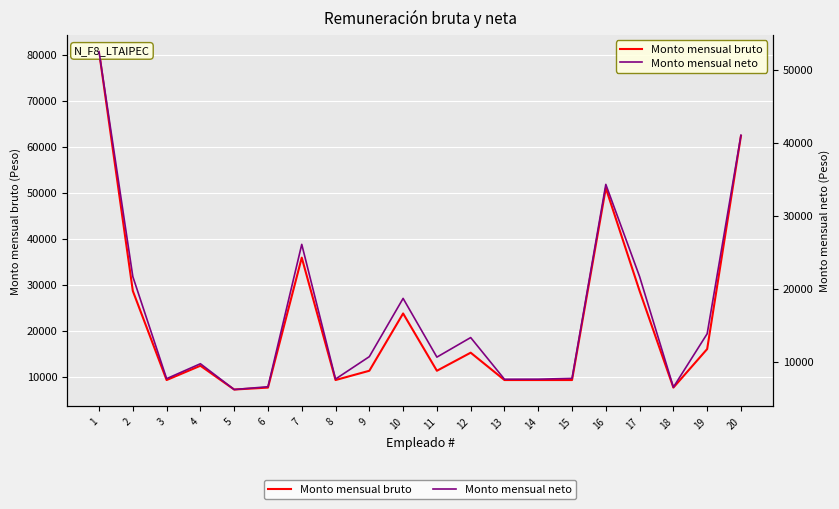

The Monto mensual bruto series shows 2432.2 at 18. True or false?

False